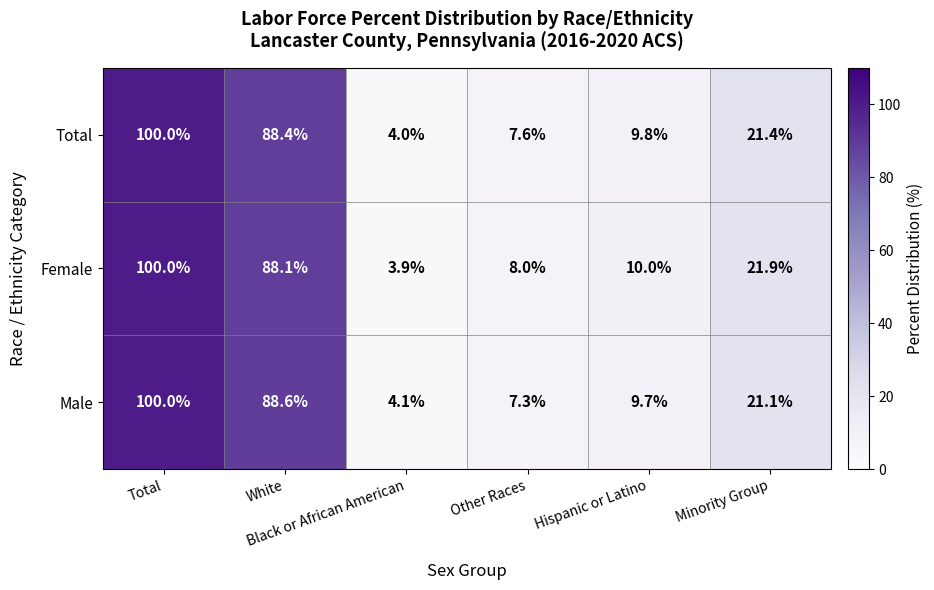

What is the minimum value shown in the chart?

3.9